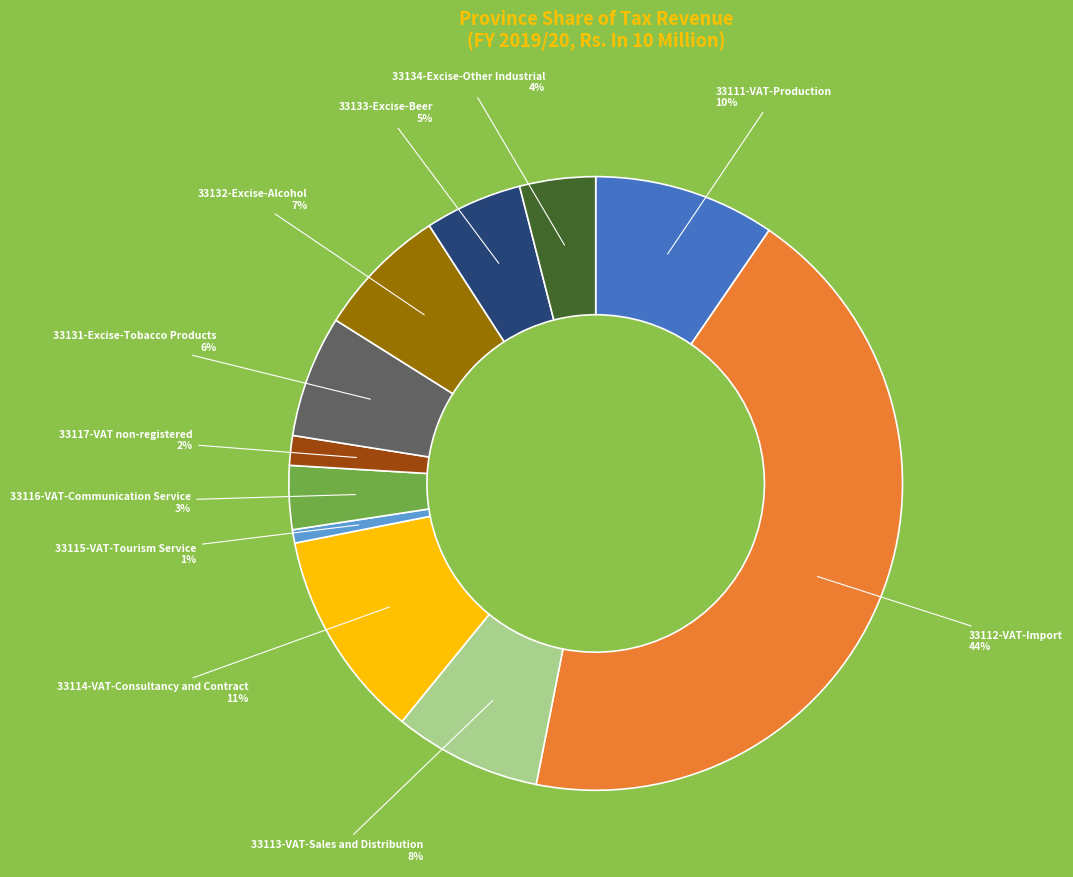

Which category has the smallest portion of the pie?

33115-VAT-Tourism Service